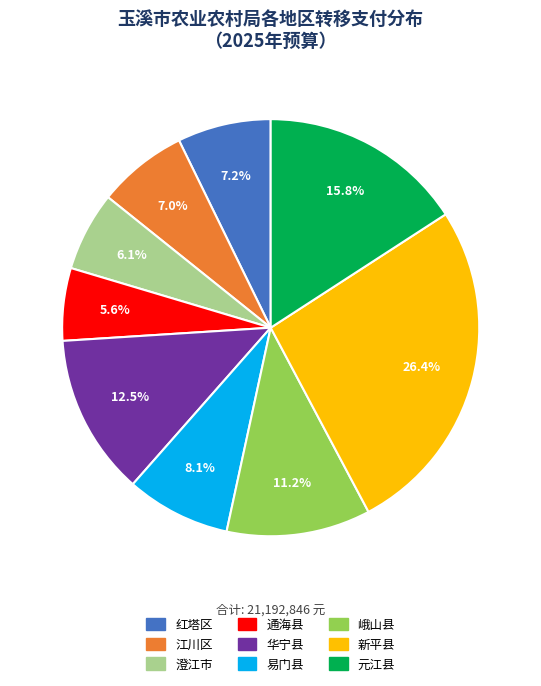

What is the smallest slice in the pie chart?

通海县